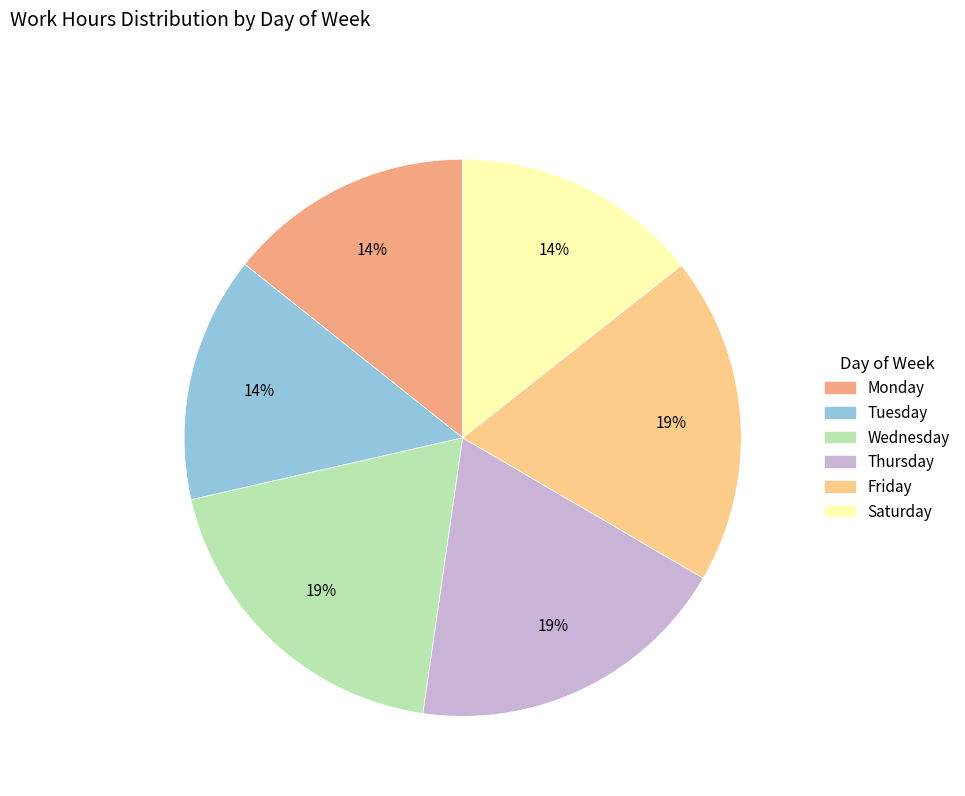

Is there a majority slice in this chart?

No